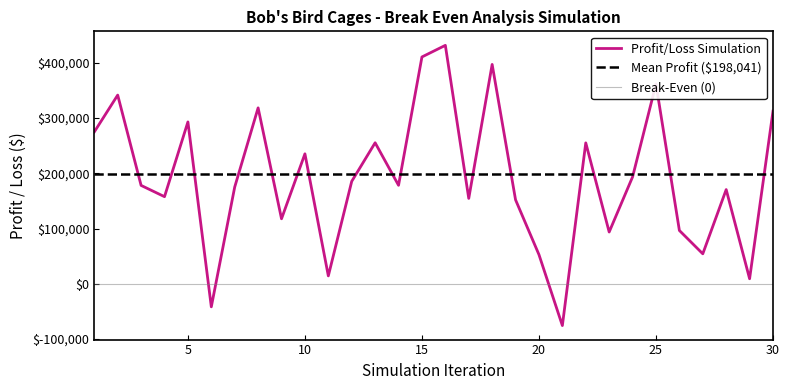

What is the value of the 2nd point from the left?

341650.2